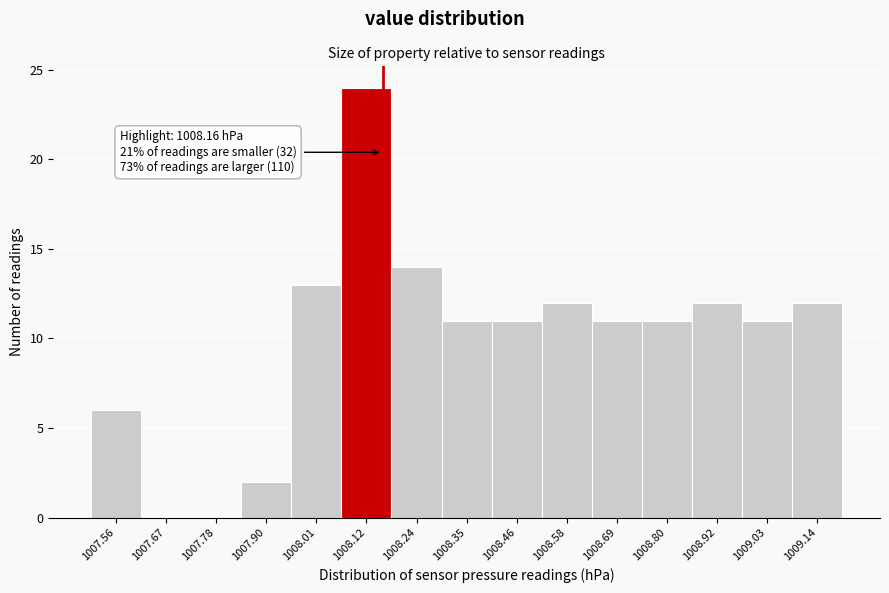

Which range on the x-axis has the tallest bar?

1008.06 to 1008.18